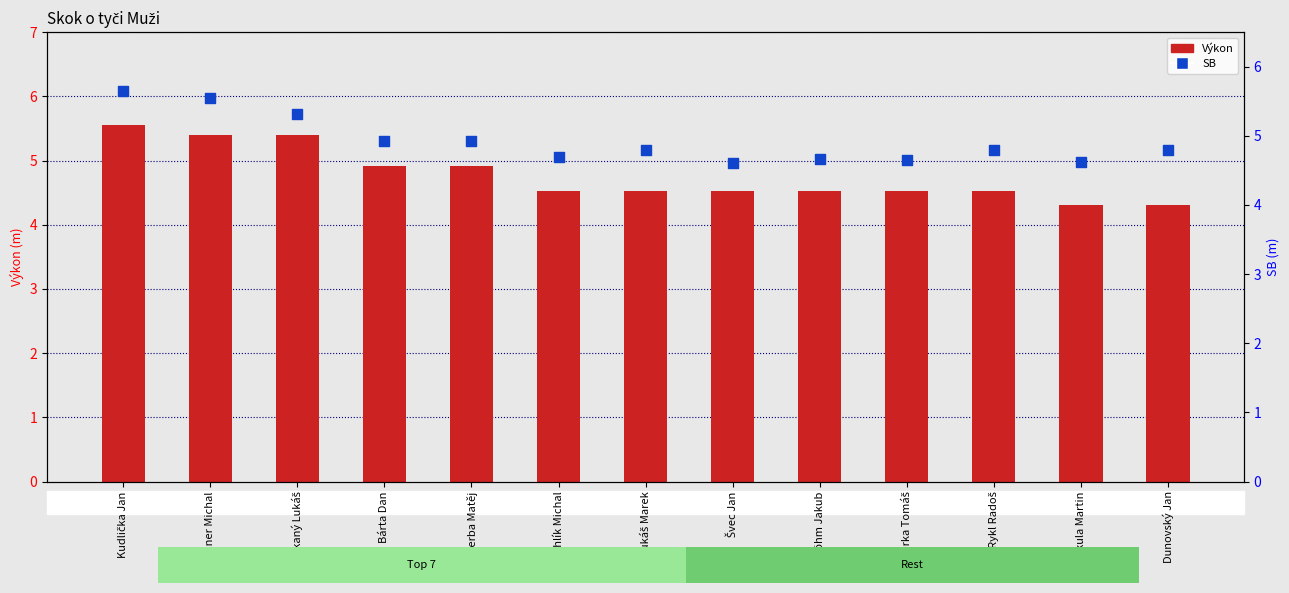

Which series reaches the minimum Y coordinate?

Výkon